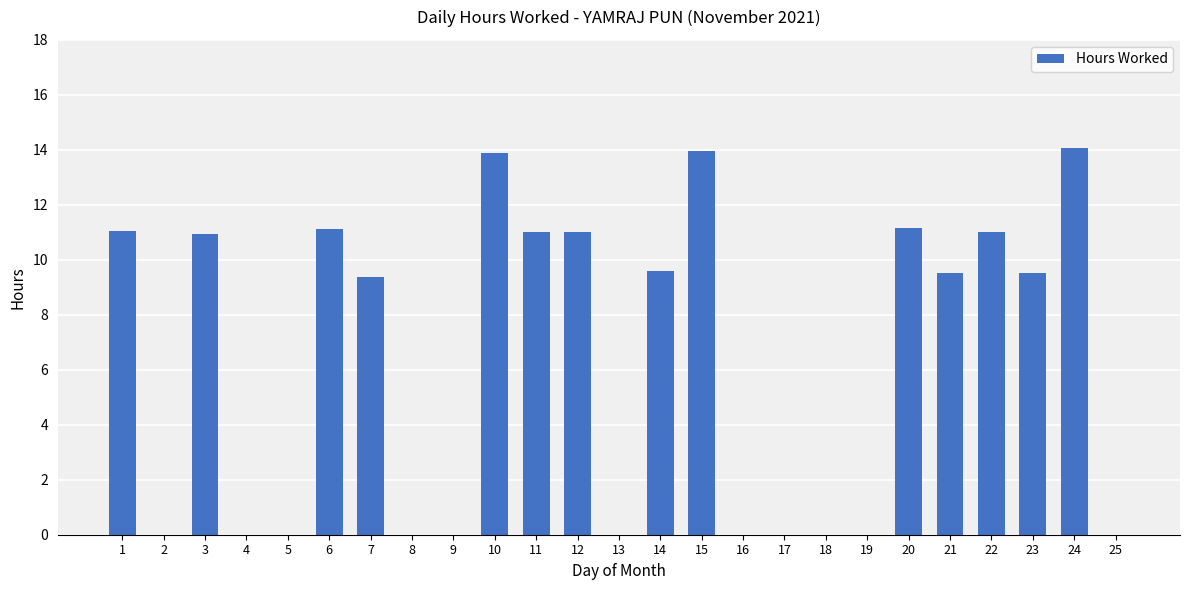

Which has a higher value, 13 or 12?

12